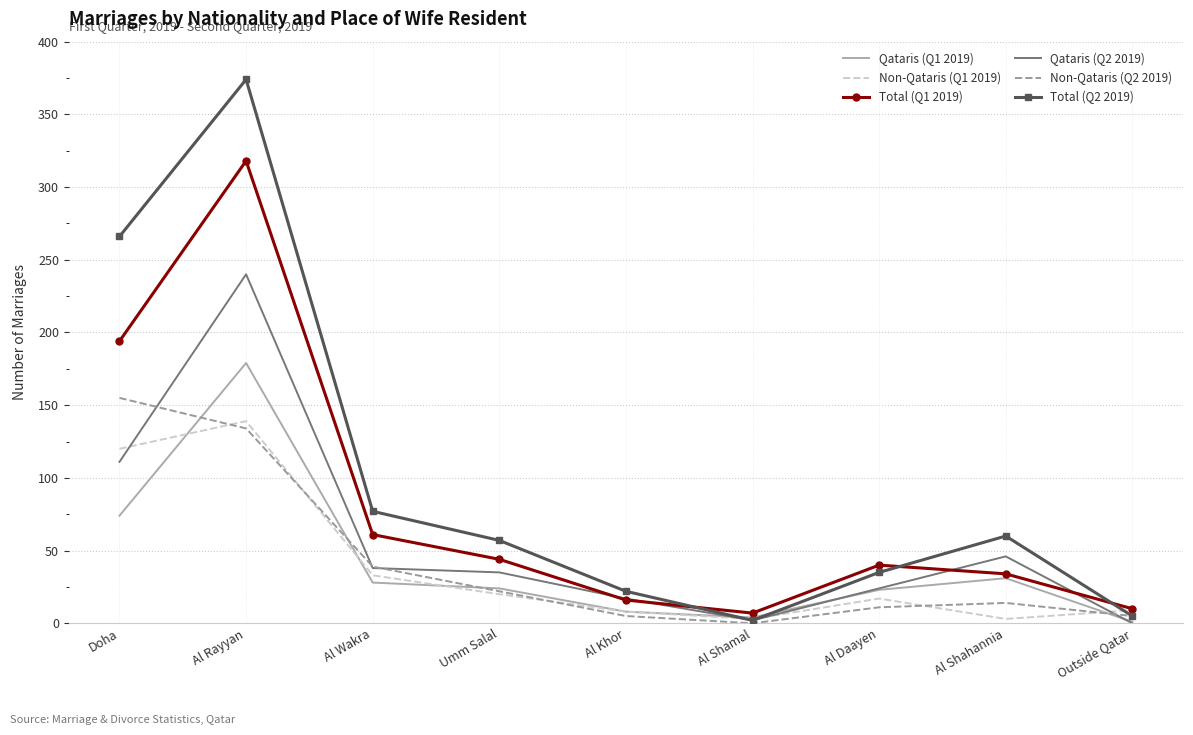

At which label does Total (Q1 2019) reach its peak?

Al Rayyan